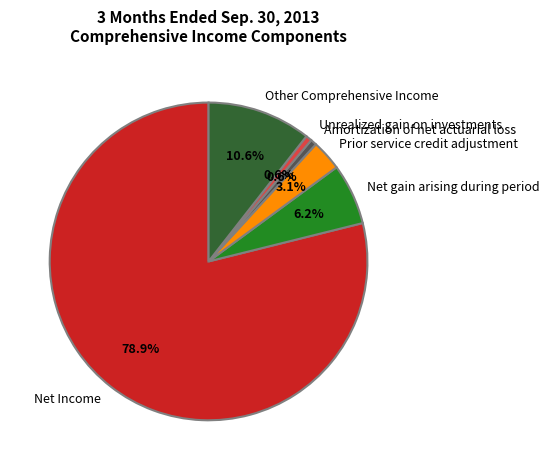

Which category accounts for the majority?

Net Income